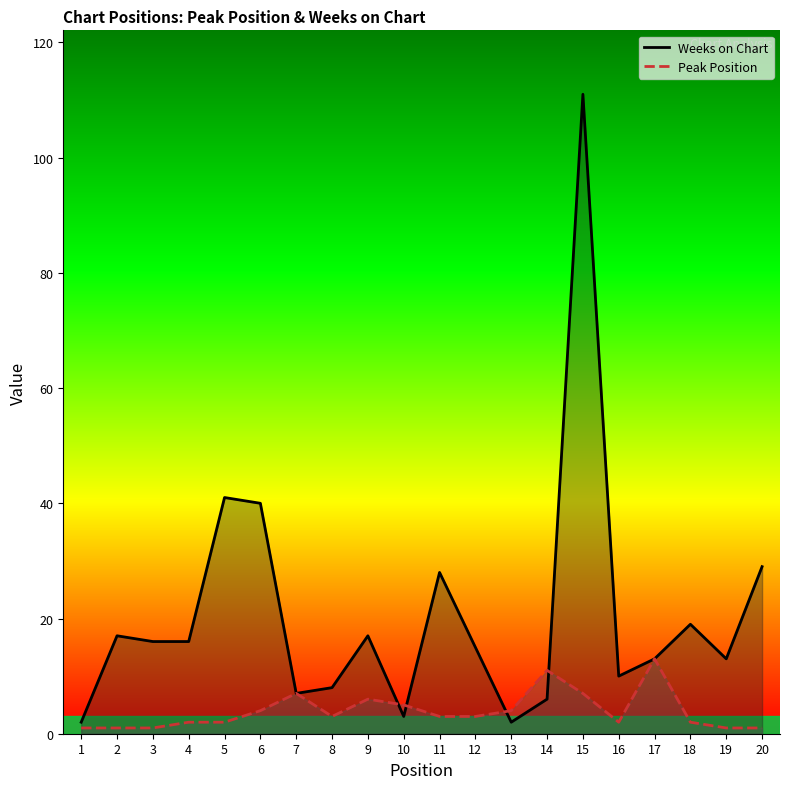

What is the difference between the highest and lowest values at 20?

28